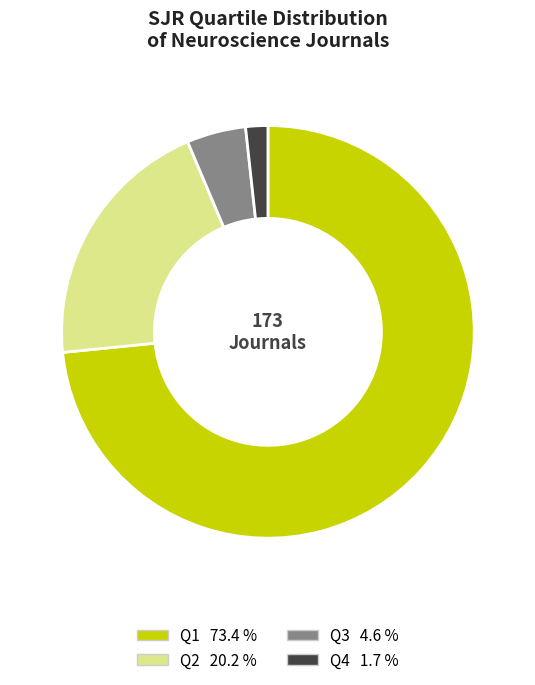

How many slices are in this pie chart?

4